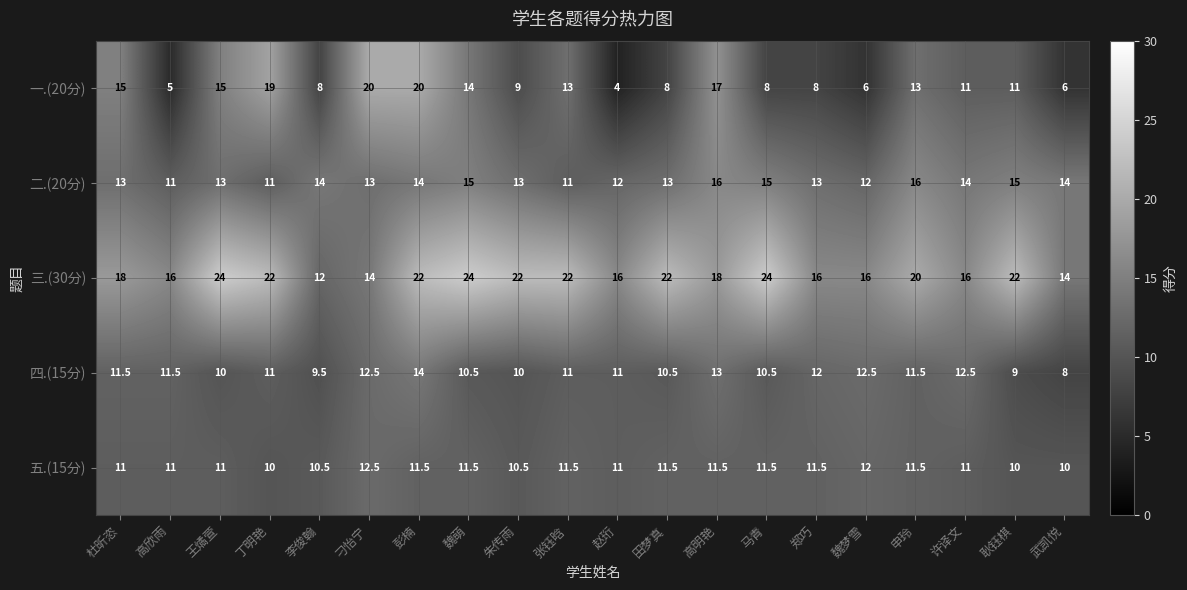

Is it true that 一.(20分) equals 2.7 at 郑巧?

False